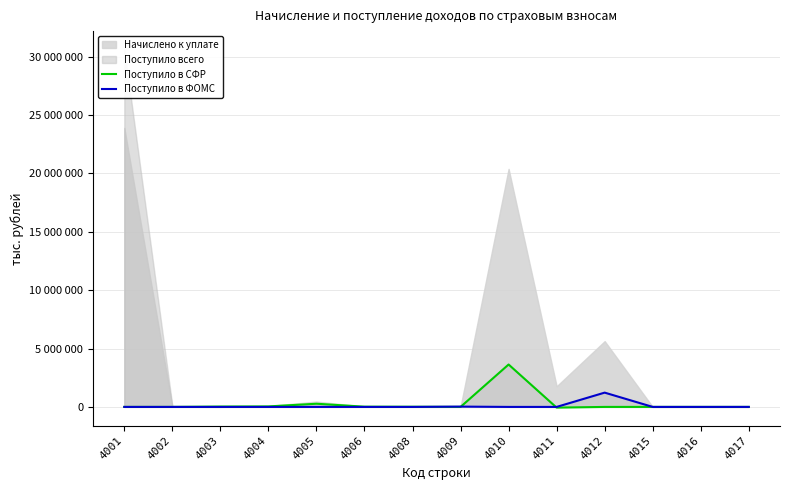

Where does the Поступило в СФР series first go above 942?

4003